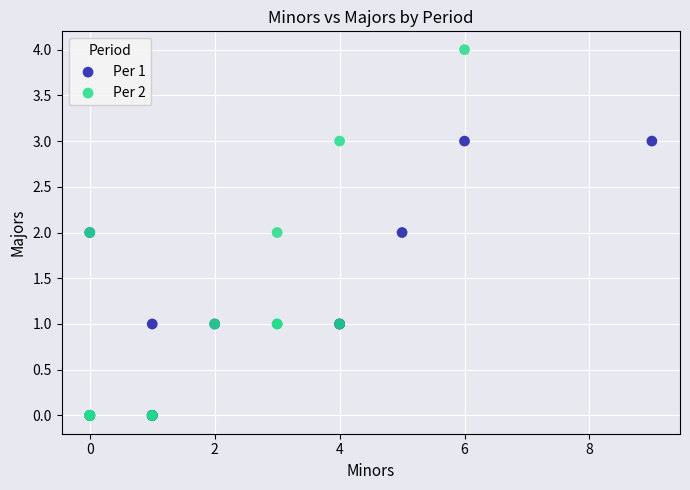

Which series contains the highest Y value?

Per 2